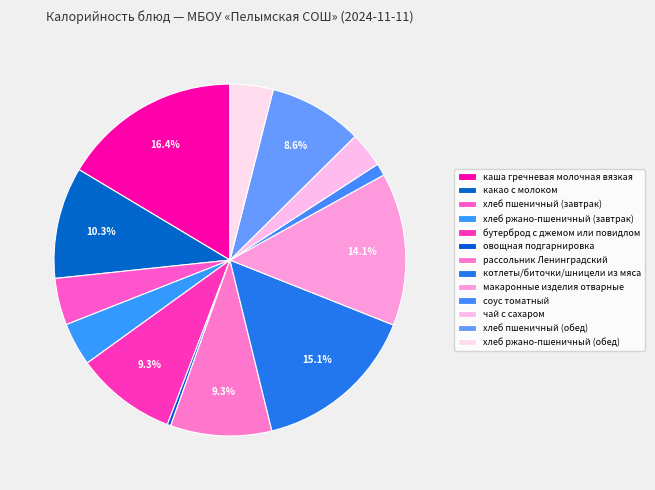

Approximately how many times larger is the value at хлеб ржано-пшеничный (обед) compared to котлеты/биточки/шницели из мяса?

0.3